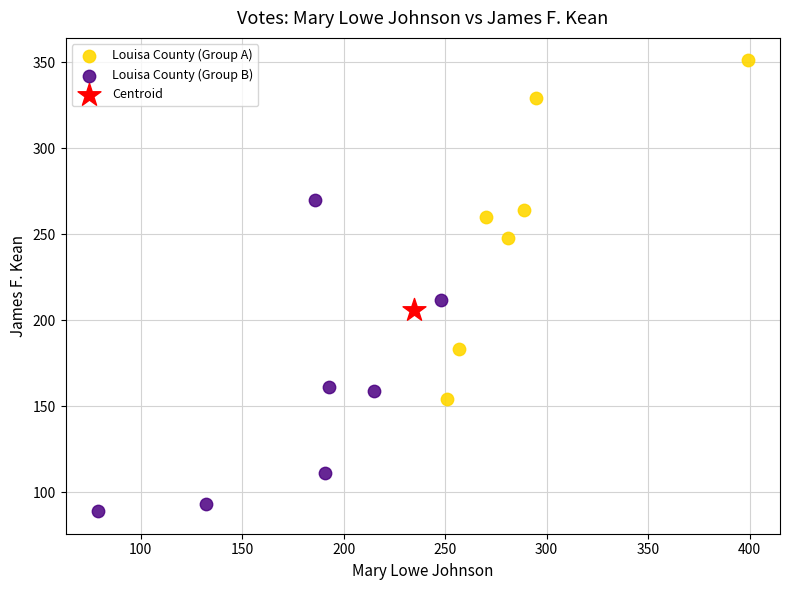

Which series reaches the maximum Y coordinate?

Louisa County (Group A)